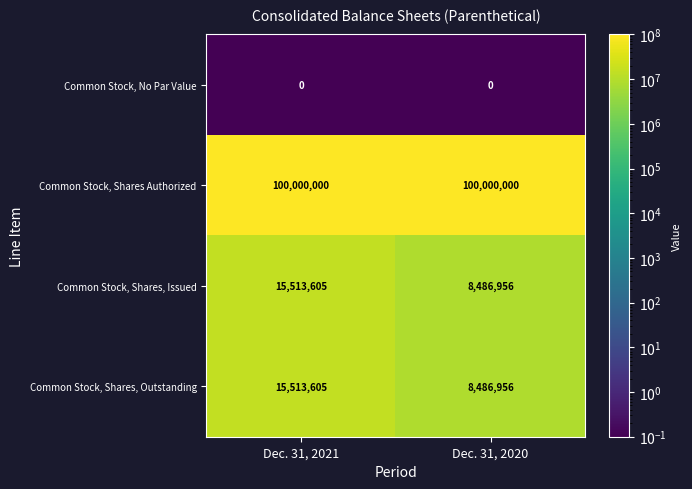

Which category has the highest value in the Common Stock, Shares, Issued series?

Dec. 31, 2021